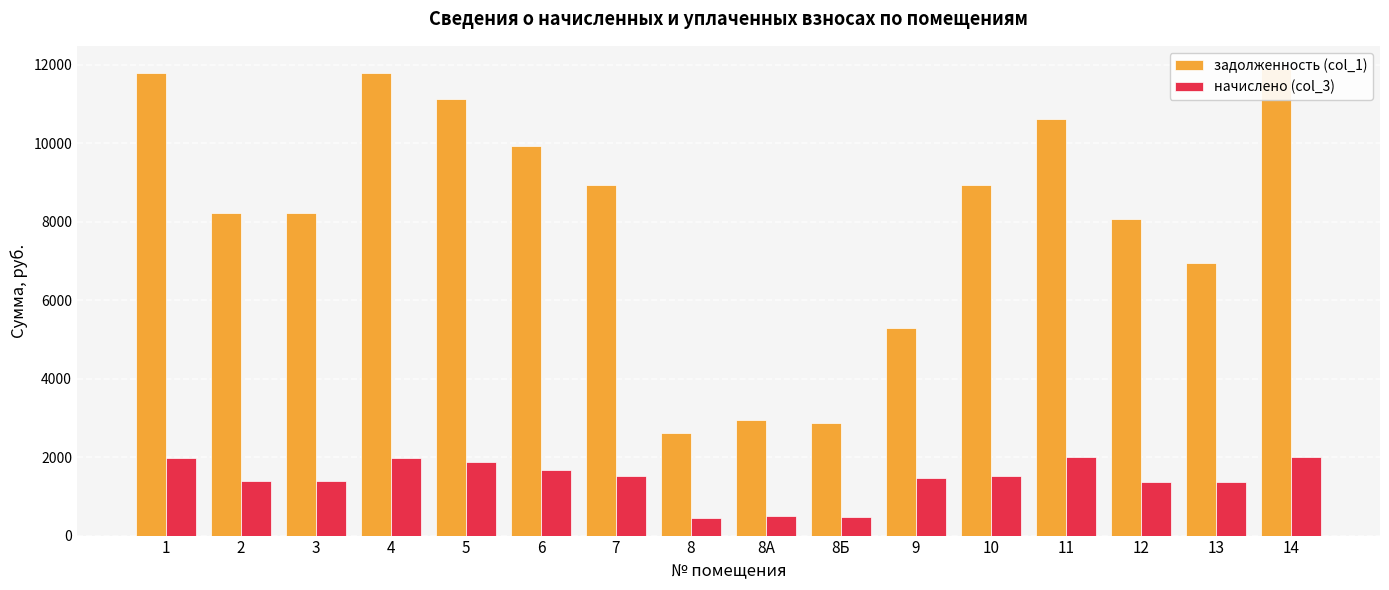

Reading right to left, transcribe all the data shown in this chart.

задолженность (col_1): 11884.8	6954.8	8054.4	10614.0	8928.0	5279.0	2880.0	2937.6	2611.2	8928.0	9926.4	11136.0	11788.8	8217.6	8217.6	11788.8
начислено (col_3): 2005.6	1357.6	1359.2	2008.8	1506.6	1458.0	486.0	495.7	440.6	1506.6	1675.1	1879.2	1989.4	1386.7	1386.7	1989.4